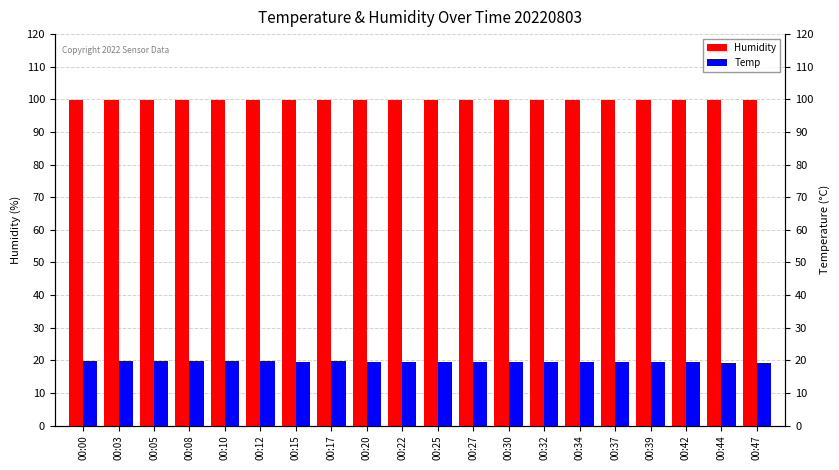

How many groups of bars are there?

20